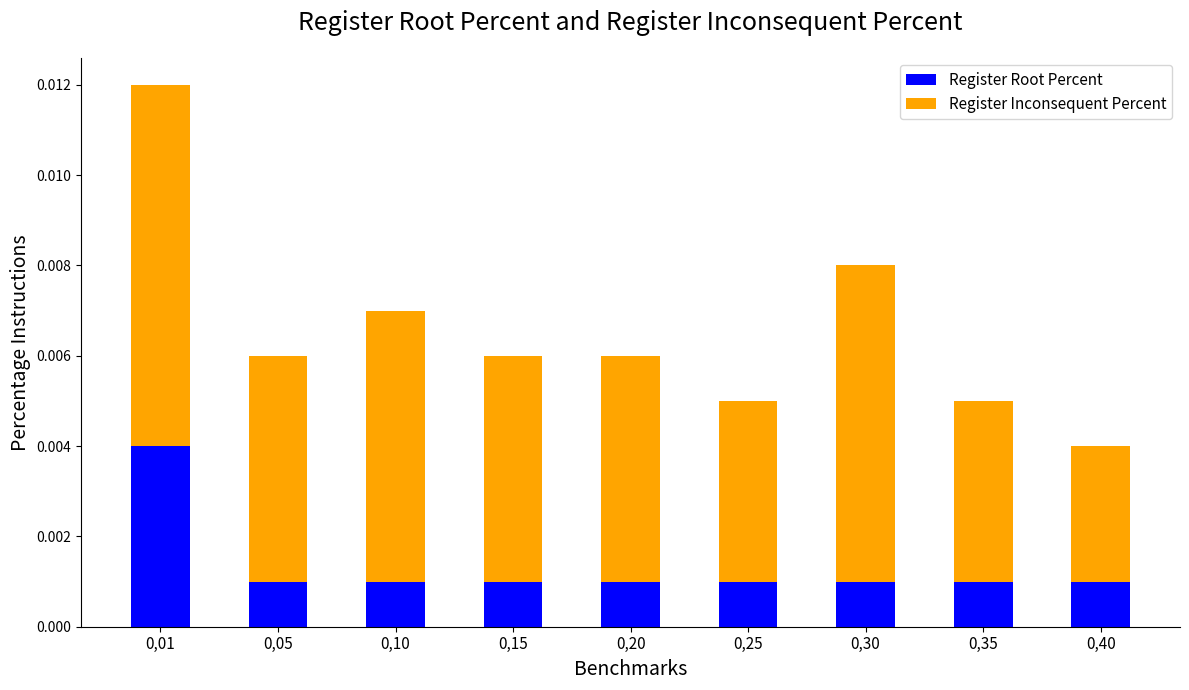

Count the Register Root Percent values in the range 0 to 1.

9